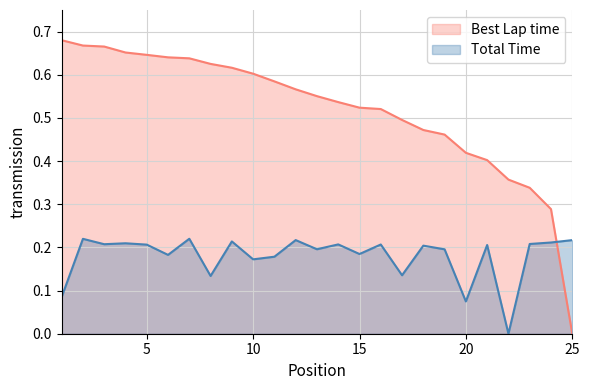

Count the Total Time values in the range 0 to 1.

25